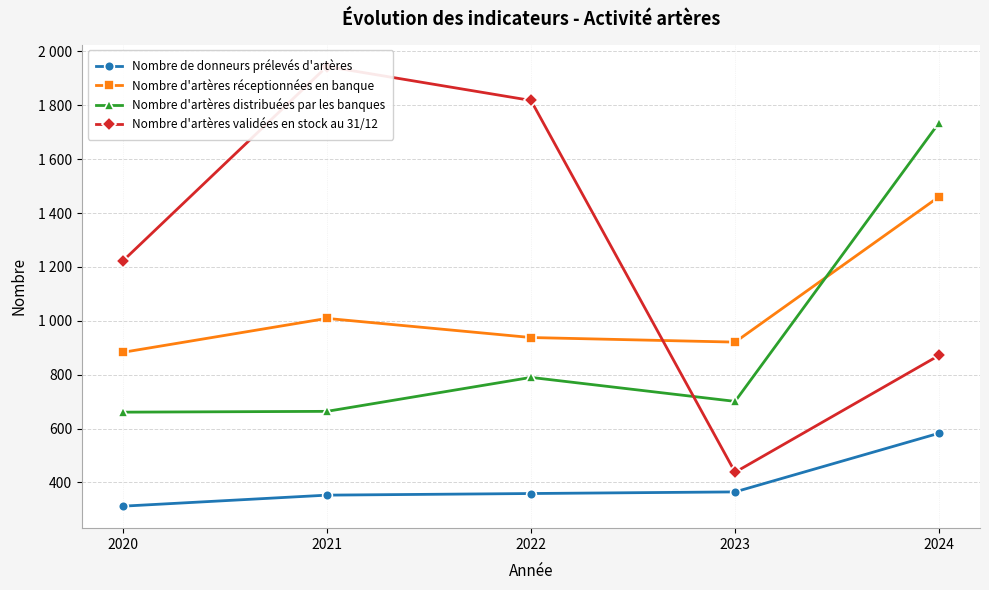

What are all the series names shown in the legend?

Nombre de donneurs prélevés d'artères, Nombre d'artères réceptionnées en banque, Nombre d'artères distribuées par les banques, Nombre d'artères validées en stock au 31/12